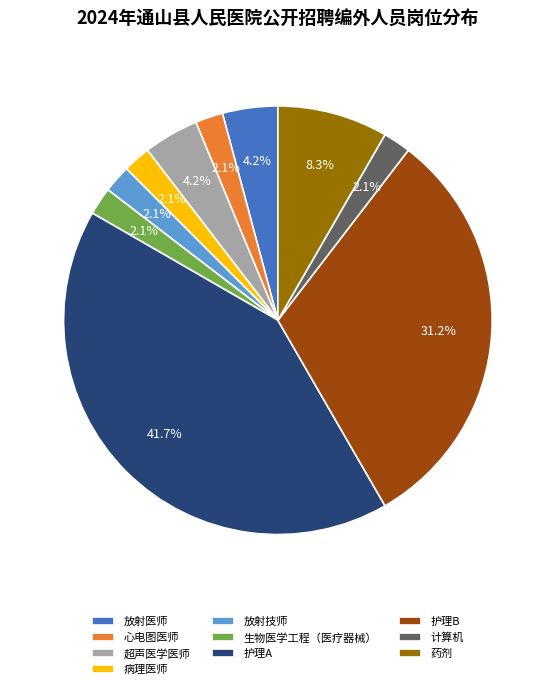

Which has a higher value, 放射医师 or 药剂?

药剂